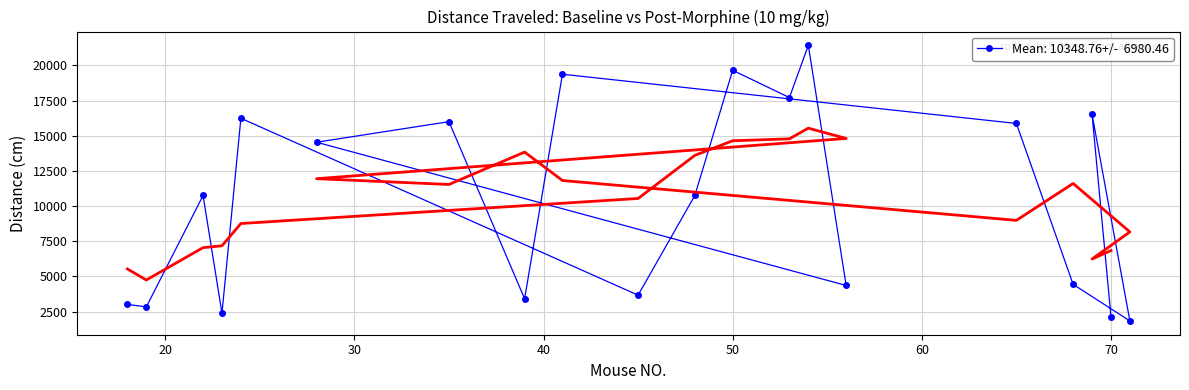

True or false: the data shows 5488.6 at 35.

False